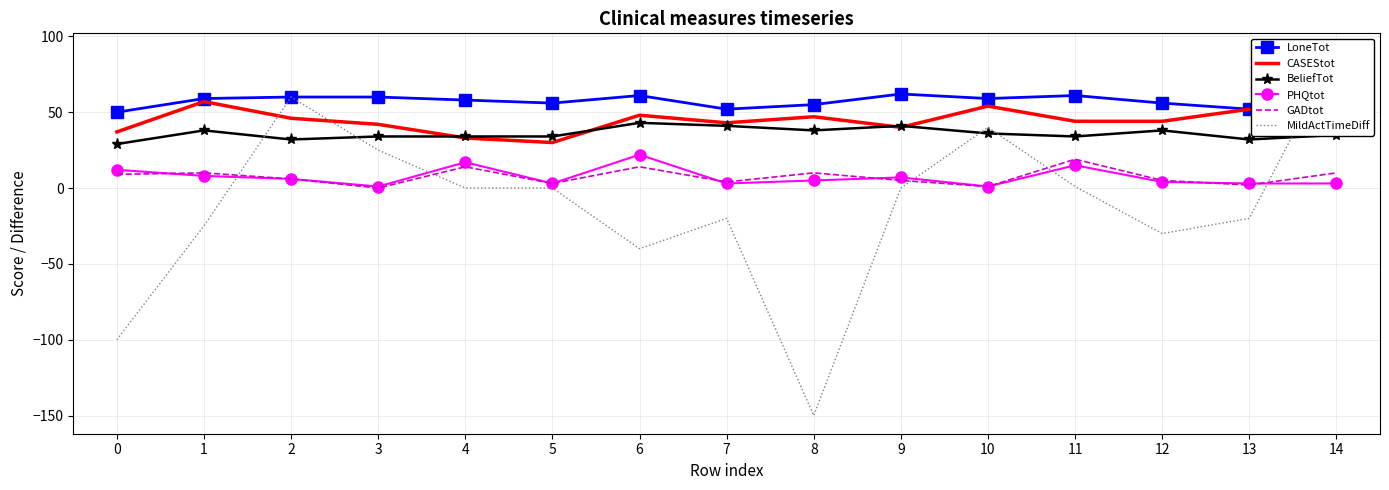

The GADtot series shows 2 at 7. True or false?

False